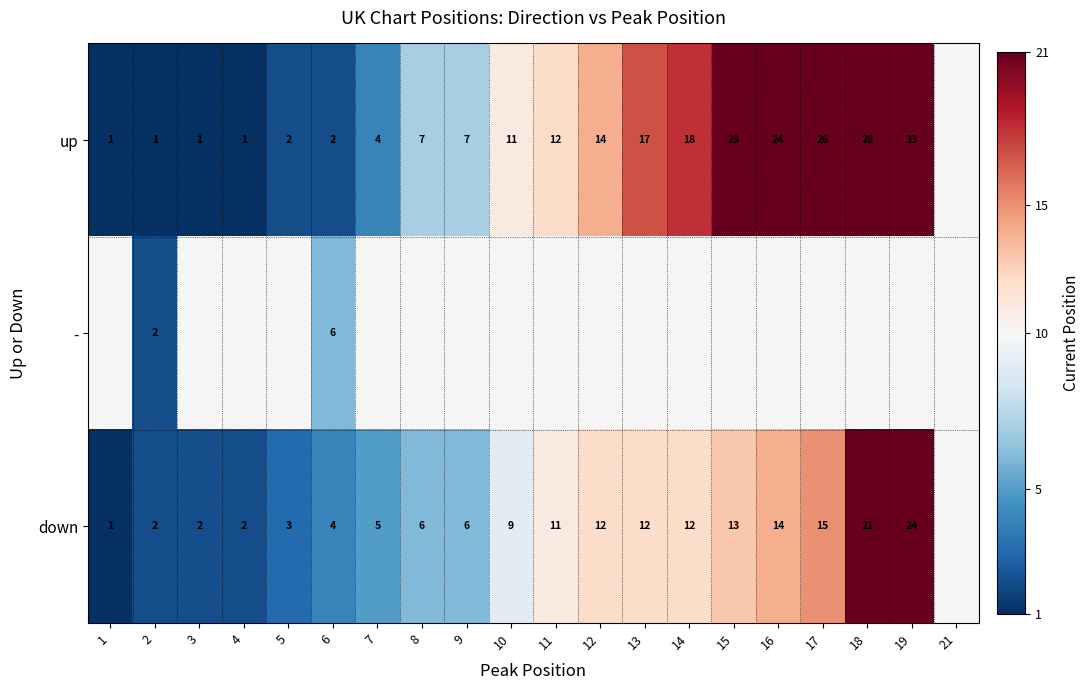

What is the sum of the up values at 18 and 19?

61